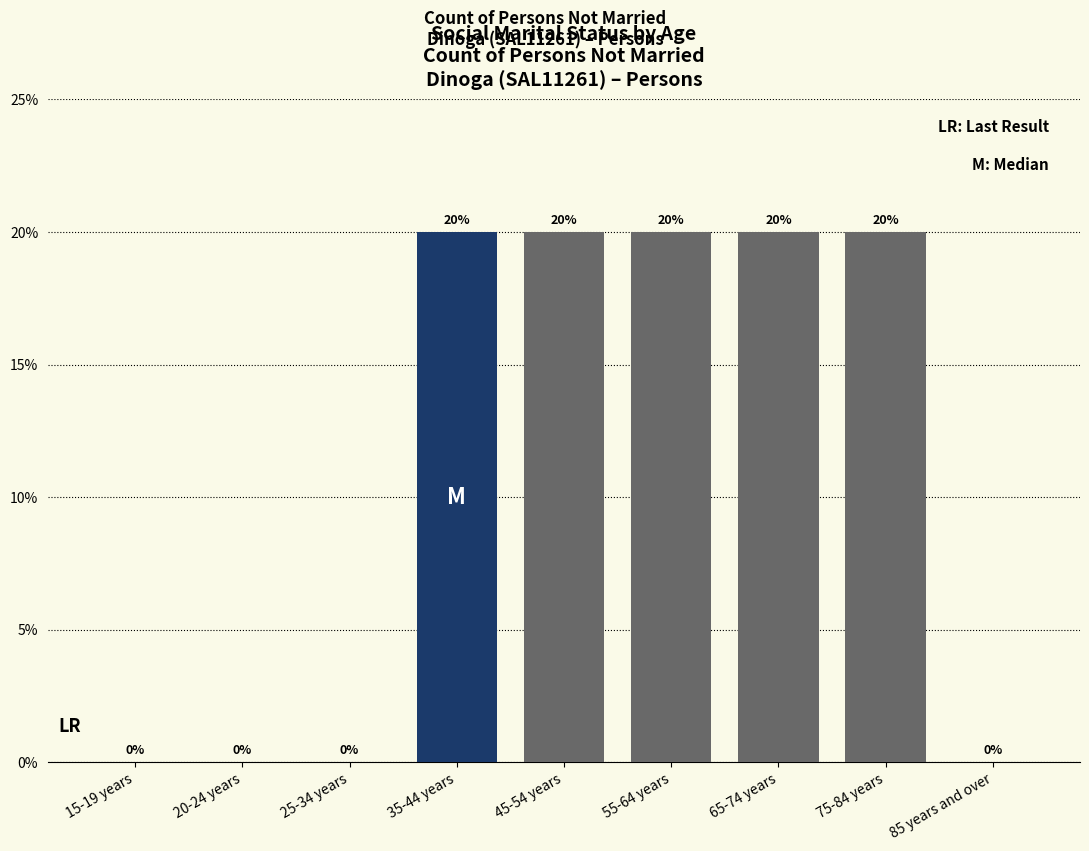

Reading right to left, transcribe all the data shown in this chart.

85 years and over=0	75-84 years=20	65-74 years=20	55-64 years=20	45-54 years=20	35-44 years=20	25-34 years=0	20-24 years=0	15-19 years=0